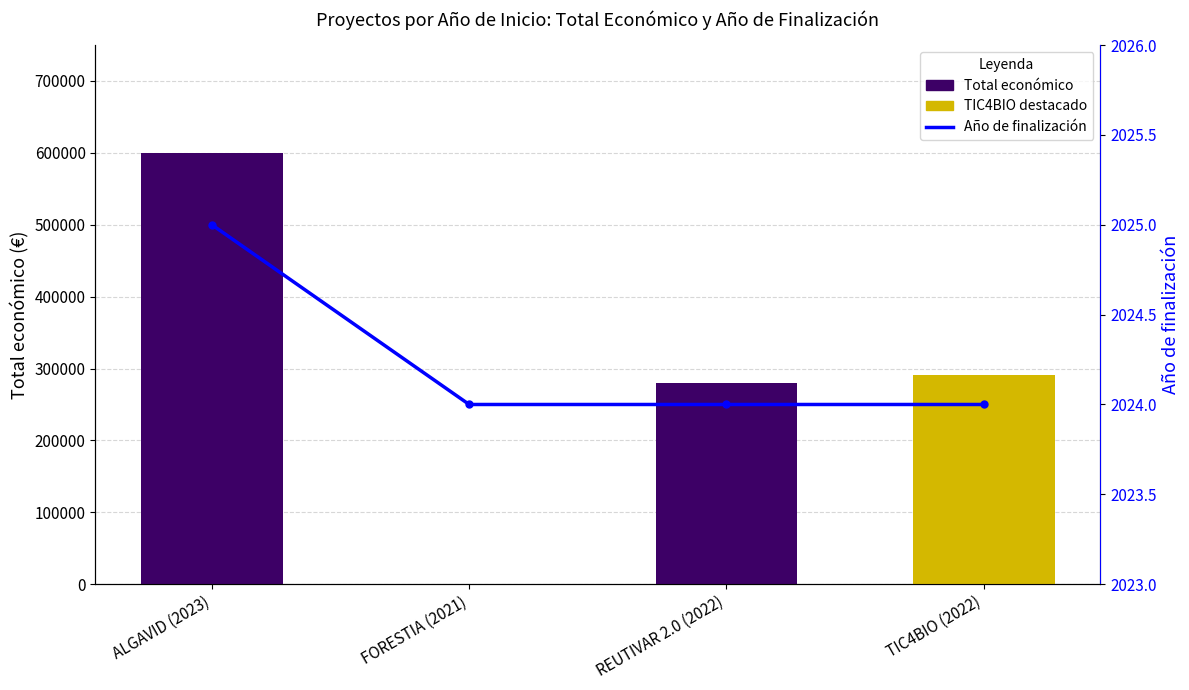

What is the sum of all Año de finalización values?

8097